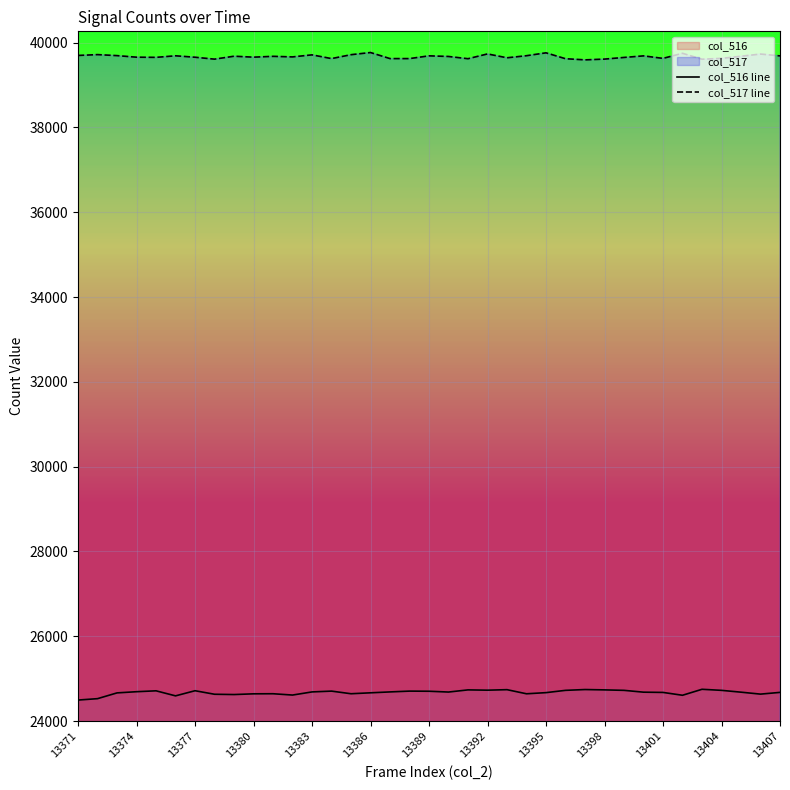

What is the approximate value of col_516 line at 13407?

24676